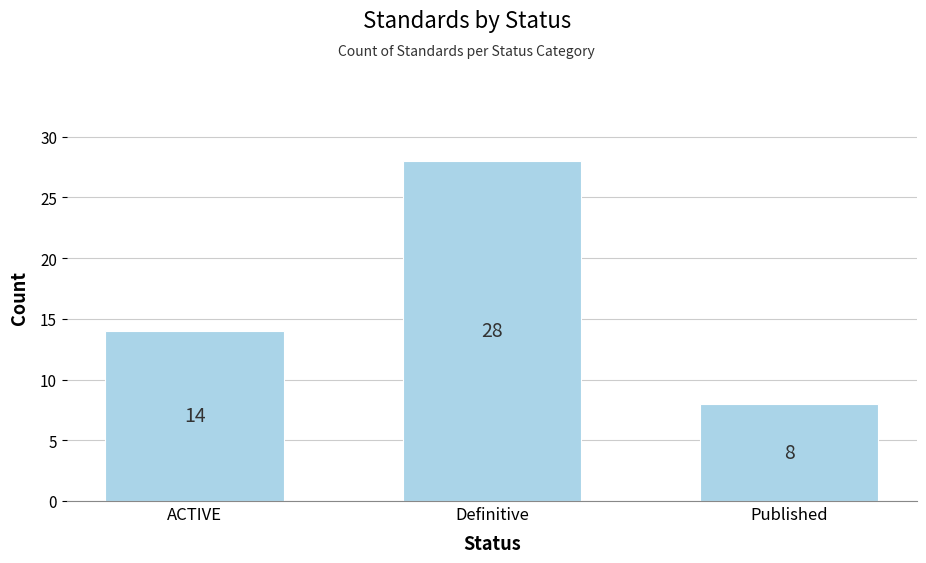

What is the difference between the maximum and second lowest values?

14